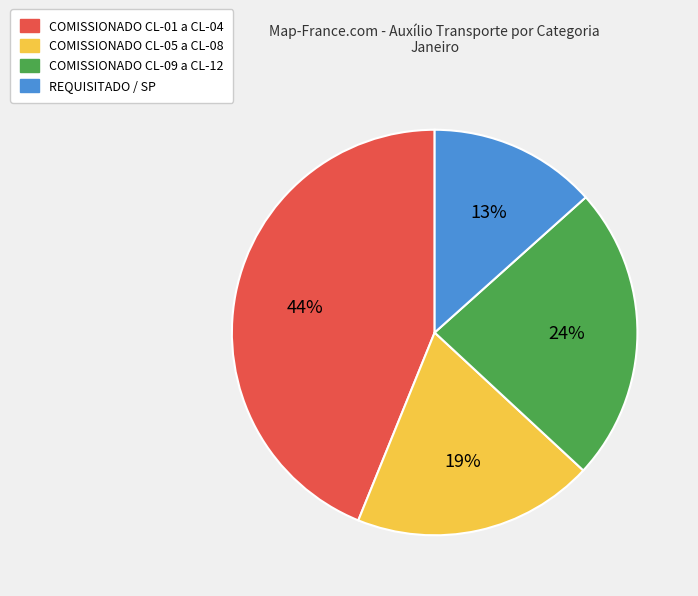

To the nearest percent, what is the average slice percentage?

25%